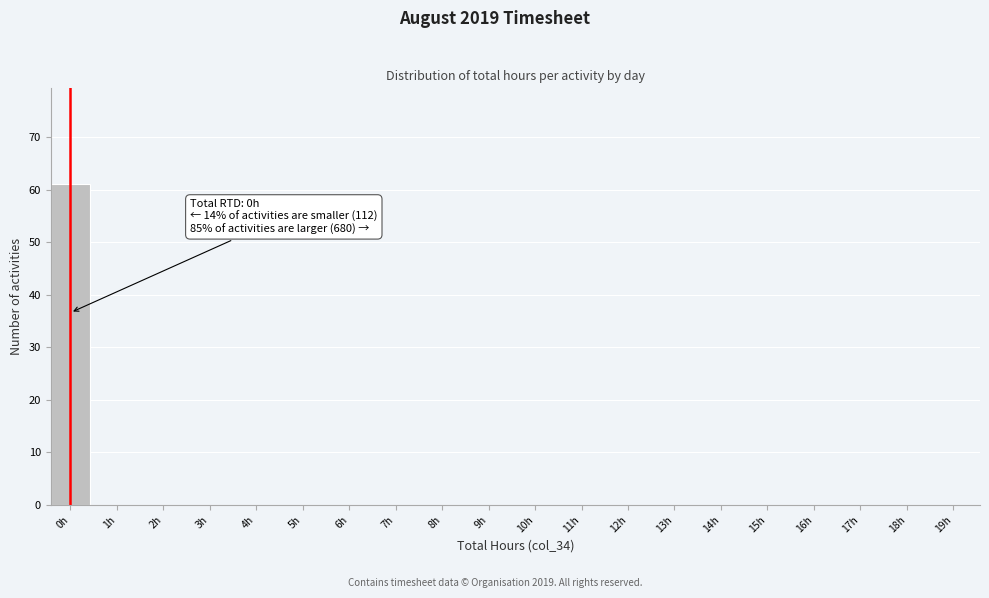

Reading left to right, what are all the values shown in this chart?

0h=61	1h=0	2h=0	3h=0	4h=0	5h=0	6h=0	7h=0	8h=0	9h=0	10h=0	11h=0	12h=0	13h=0	14h=0	15h=0	16h=0	17h=0	18h=0	19h=0